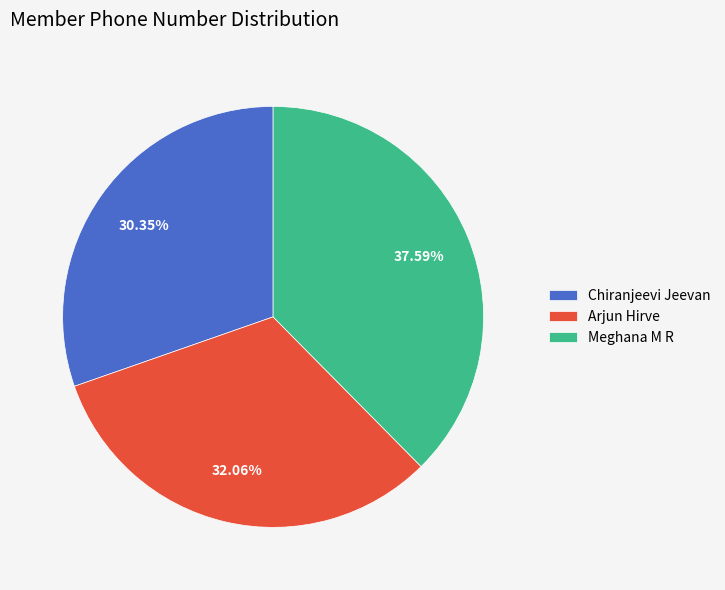

Does any single category account for the majority?

No